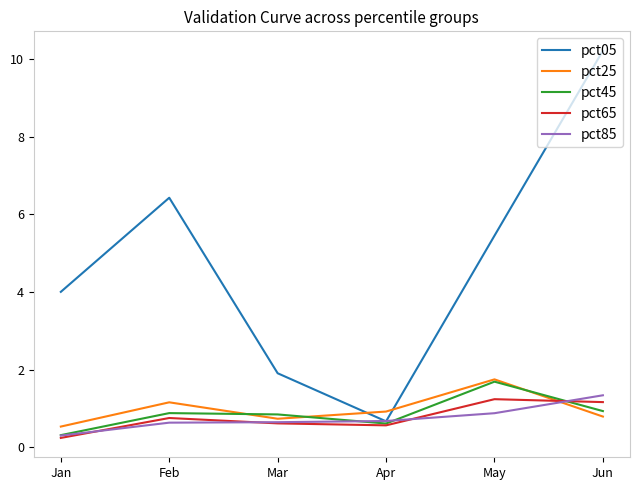

What is the difference between the maximum and minimum values in the pct85 series?

1.0